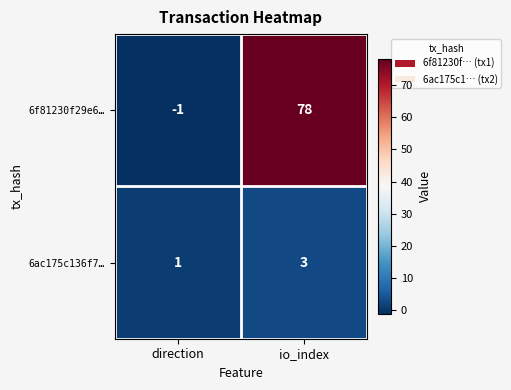

The 6ac175c136f7… series shows 1 at direction. True or false?

True